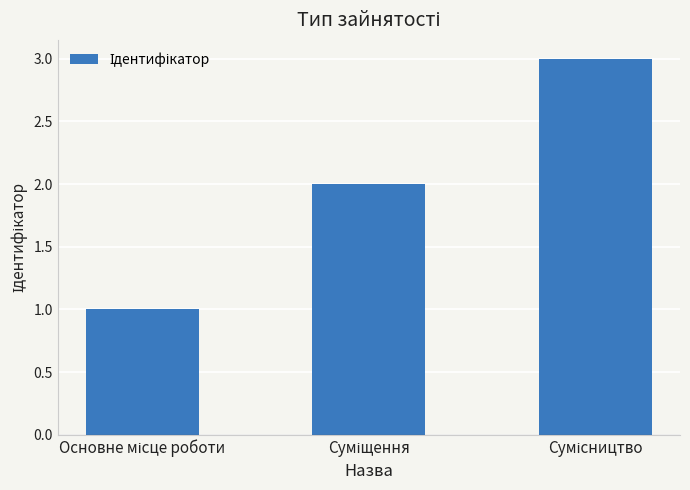

What is the sum of all values?

6